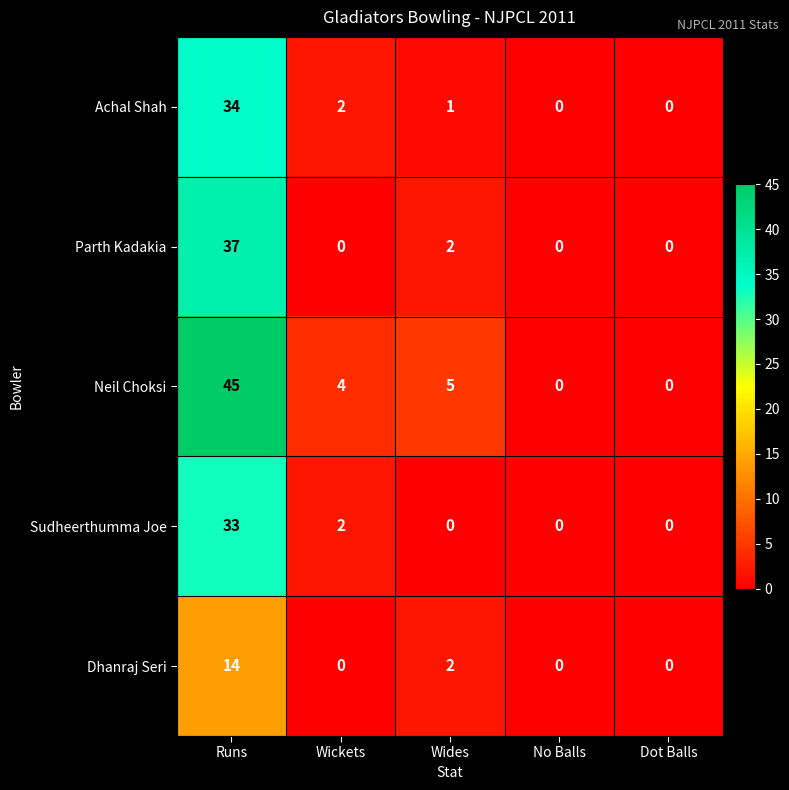

Reading right to left, extract all data points from this chart.

Achal Shah: 0	0	1	2	34
Parth Kadakia: 0	0	2	0	37
Neil Choksi: 0	0	5	4	45
Sudheerthumma Joe: 0	0	0	2	33
Dhanraj Seri: 0	0	2	0	14